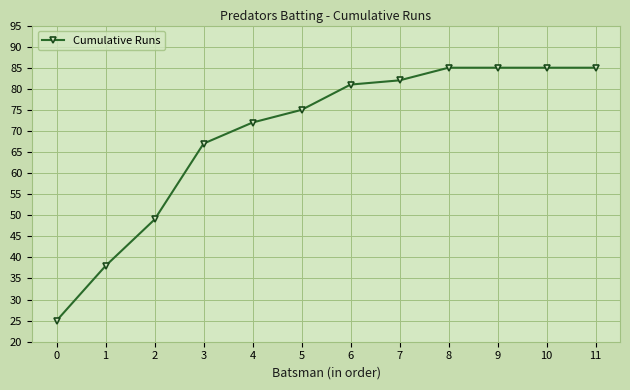

How many lines are shown in the chart?

1